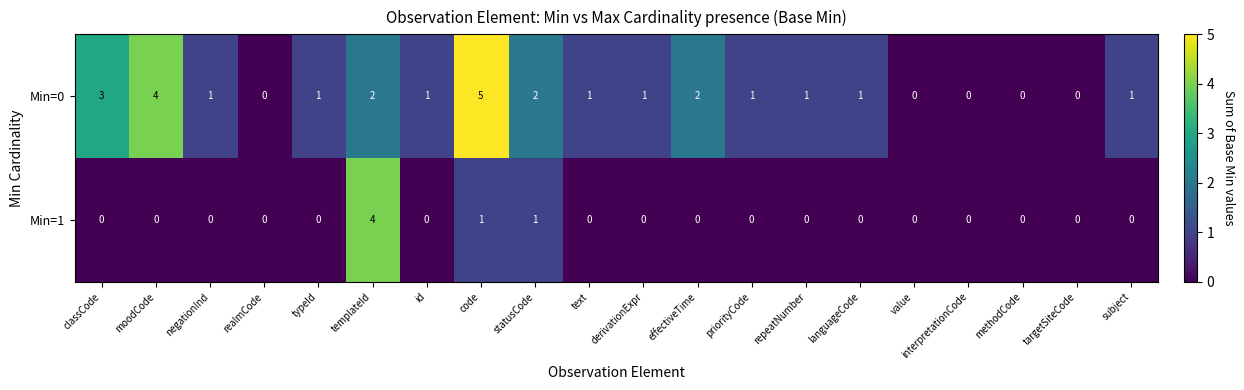

What is the sum of the Min=1 values at templateId and statusCode?

5